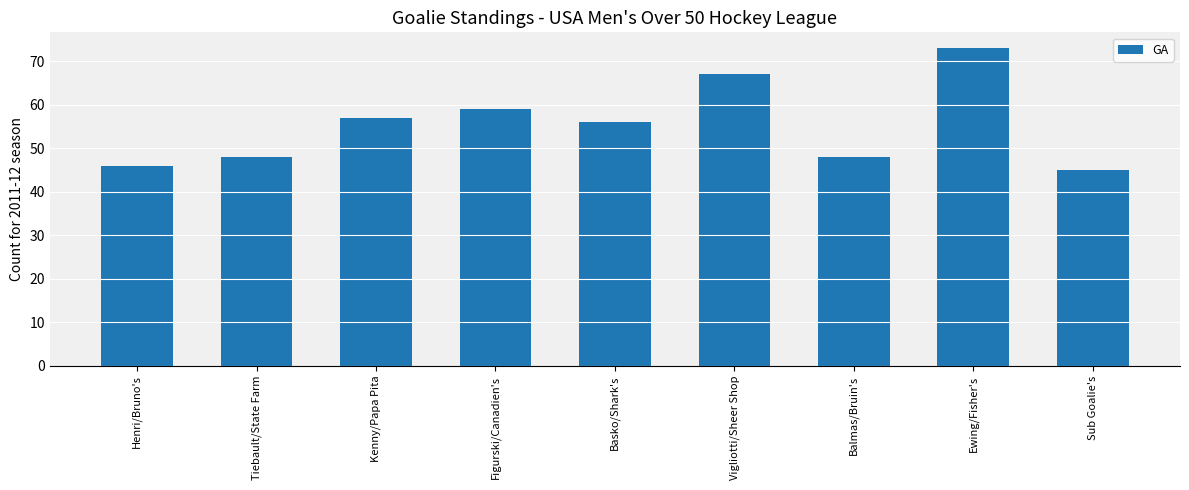

The value at Basko/Shark's is 35. True or false?

False